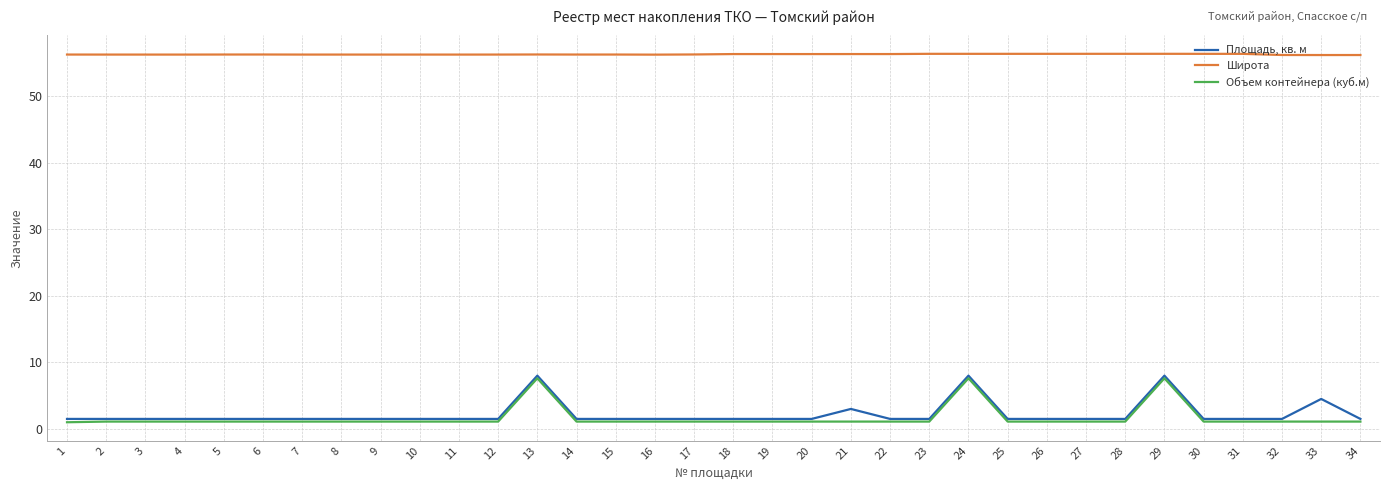

What is the lowest value of the Широта series?

56.2